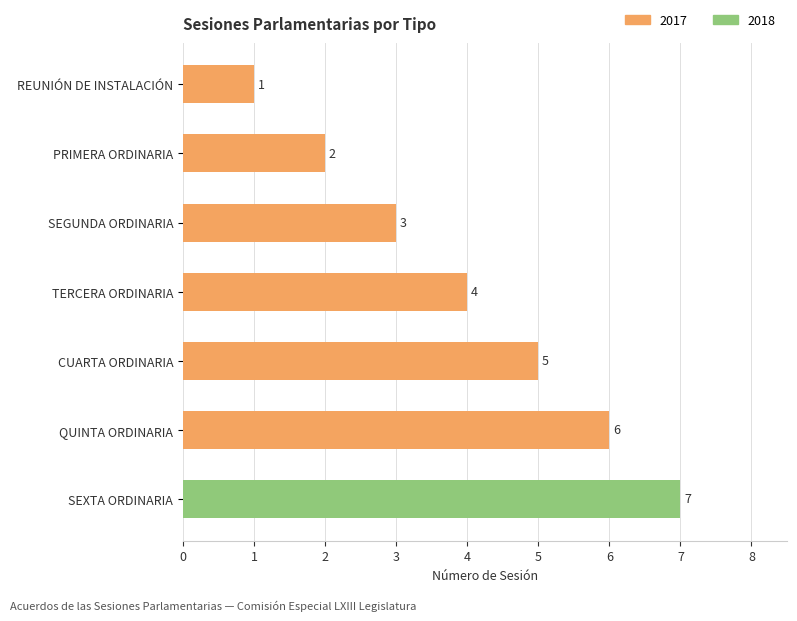

What value does the data have at SEGUNDA ORDINARIA?

3